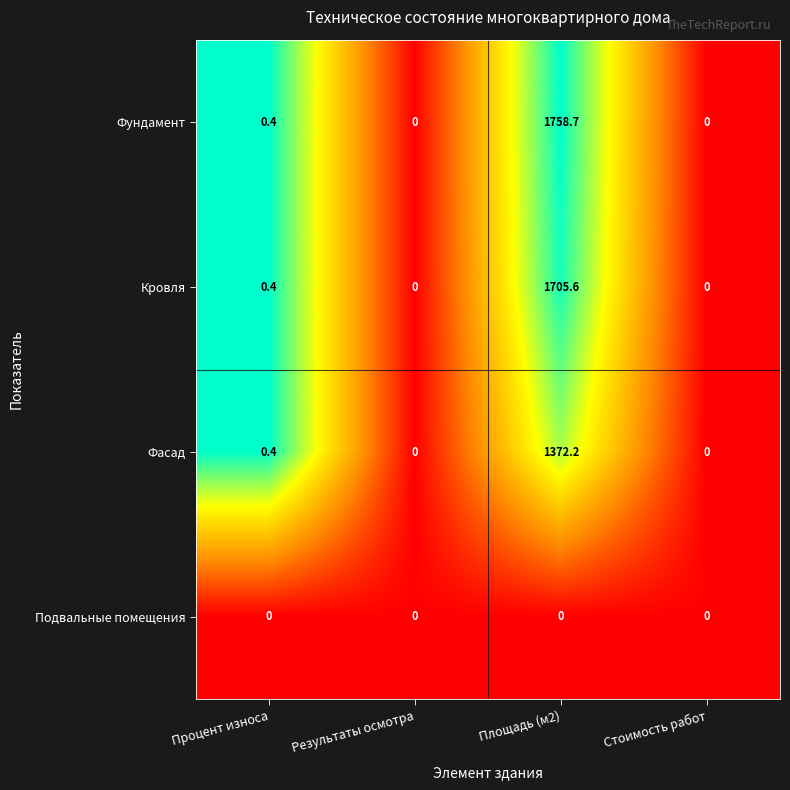

How many series are shown in this chart?

4